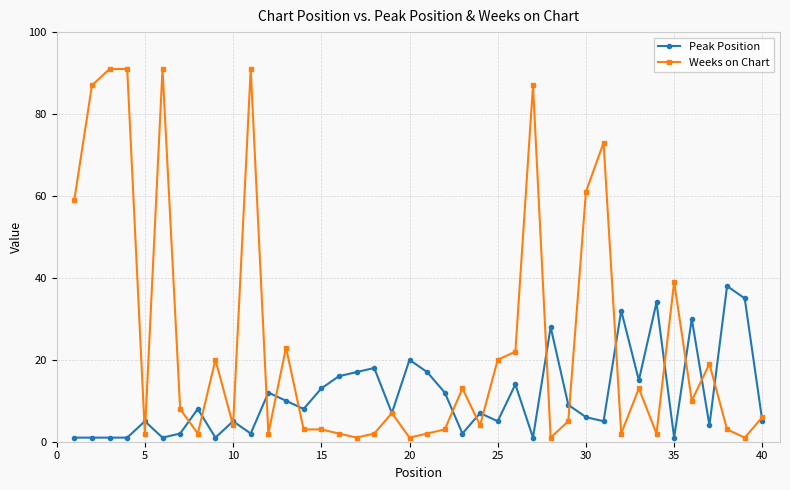

What is the maximum value shown in the chart?

91